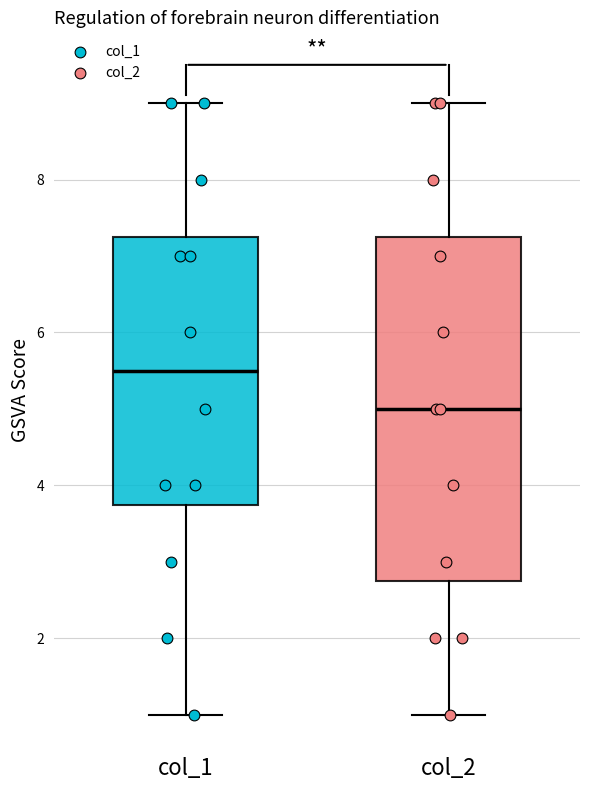

Which box's median line is the highest?

col_1